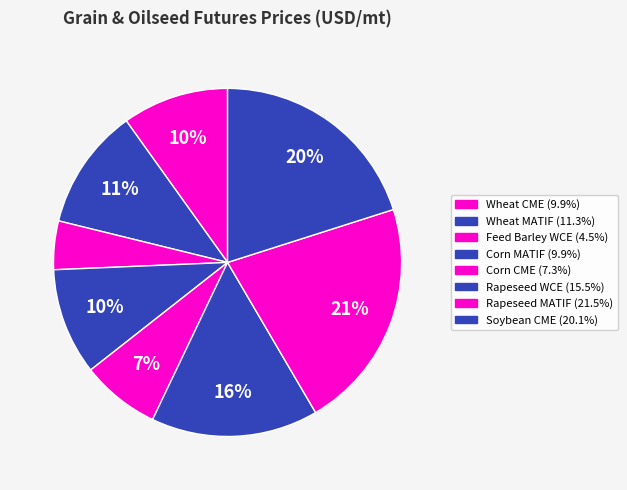

True or false: Soybean CME accounts for 20% of the total.

True